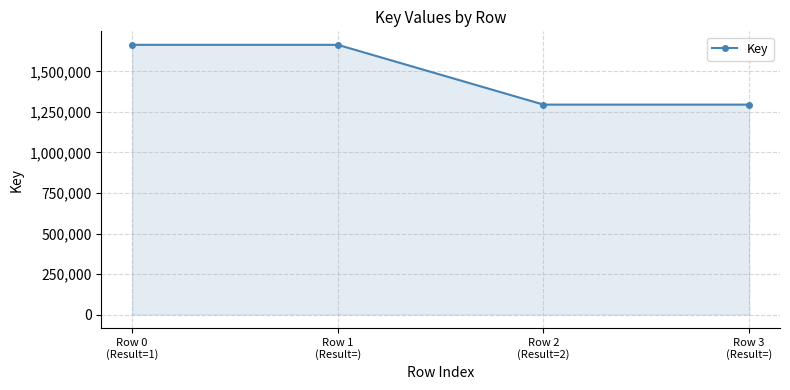

True or false: there are more than 2 points higher than both neighbors.

False